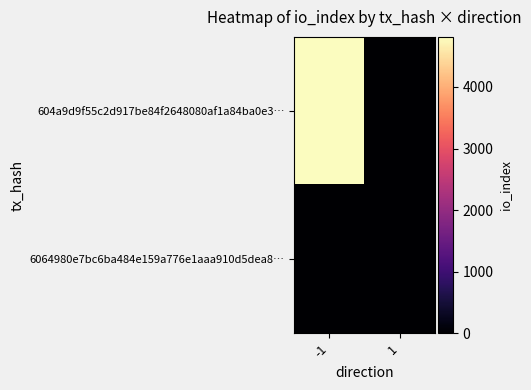

Rank the series by their average value, from highest to lowest.

604a9d9f55c2d917be84f2648080af1a84ba0e3…, 6064980e7bc6ba484e159a776e1aaa910d5dea8…